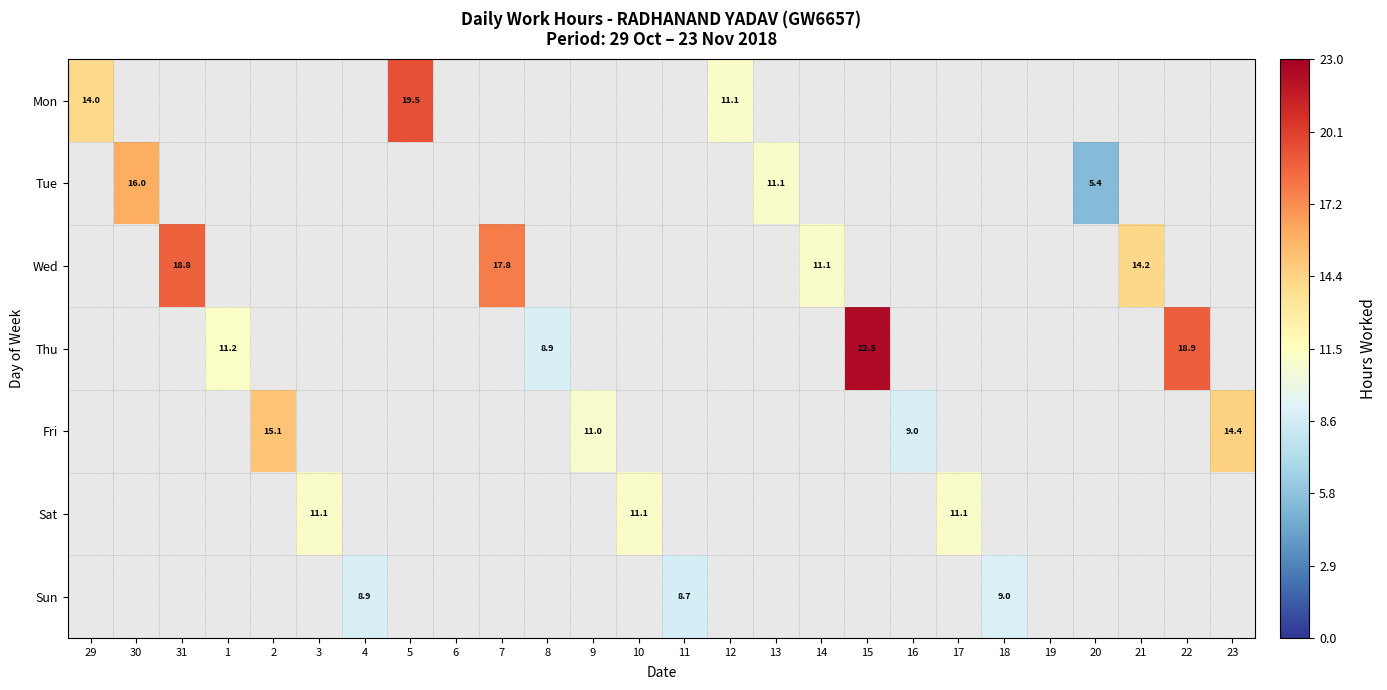

List the labels in order of Sat value, smallest first.

29, 30, 31, 1, 2, 3, 4, 5, 6, 7, 8, 9, 10, 11, 12, 13, 14, 15, 16, 17, 18, 19, 20, 21, 22, 23